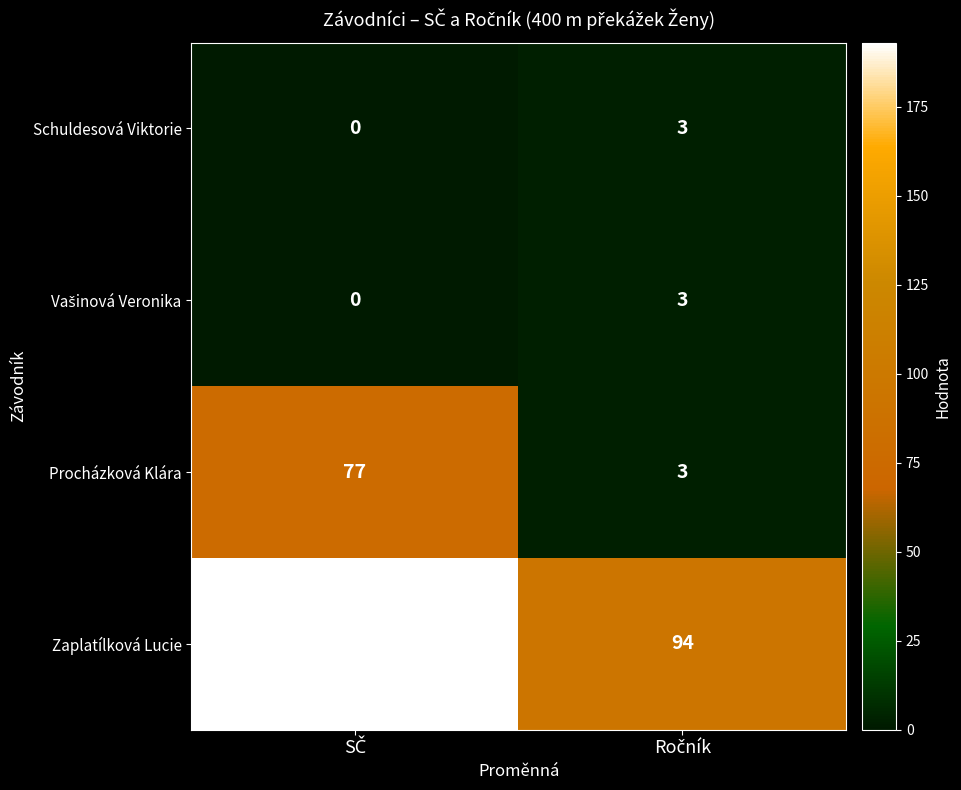

Which series has the largest total across all categories?

Zaplatílková Lucie